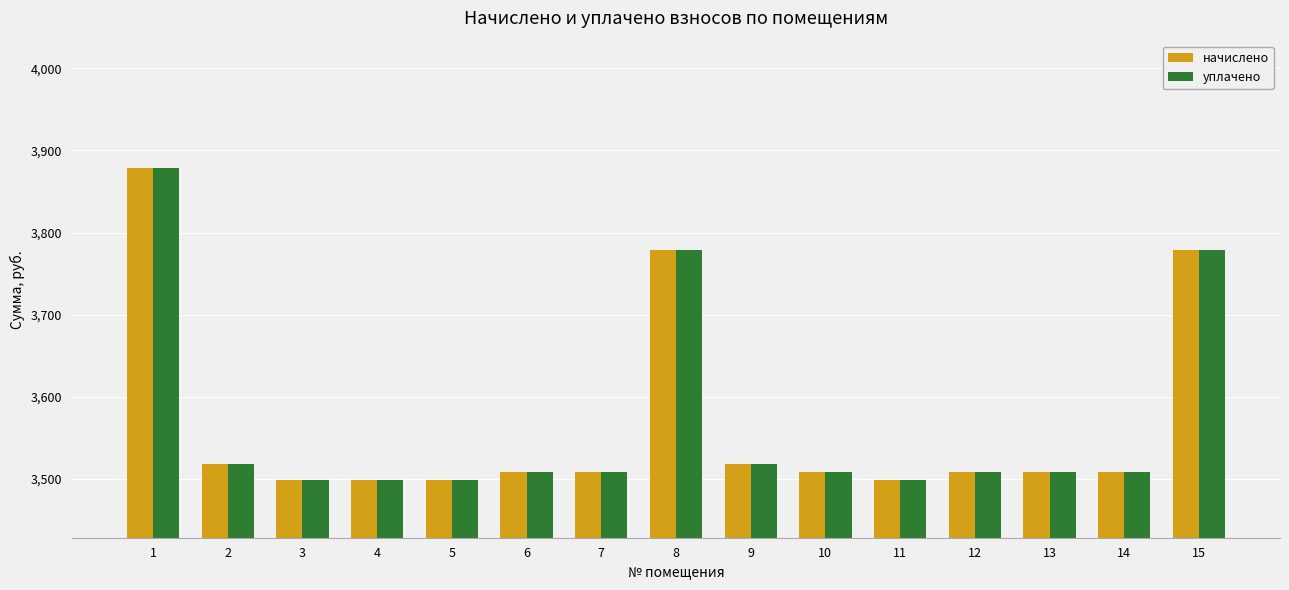

What are all the series names shown in the legend?

начислено, уплачено